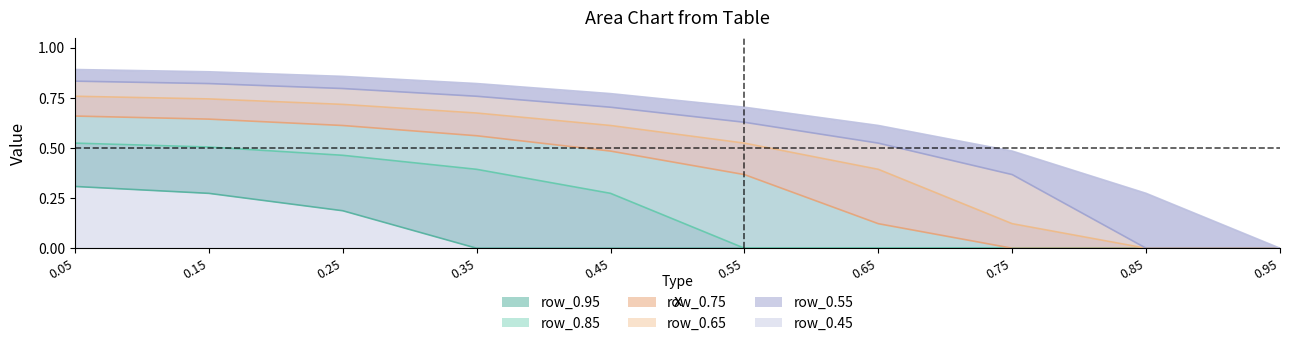

True or false: row_0.95 and row_0.55 intersect in this chart.

False